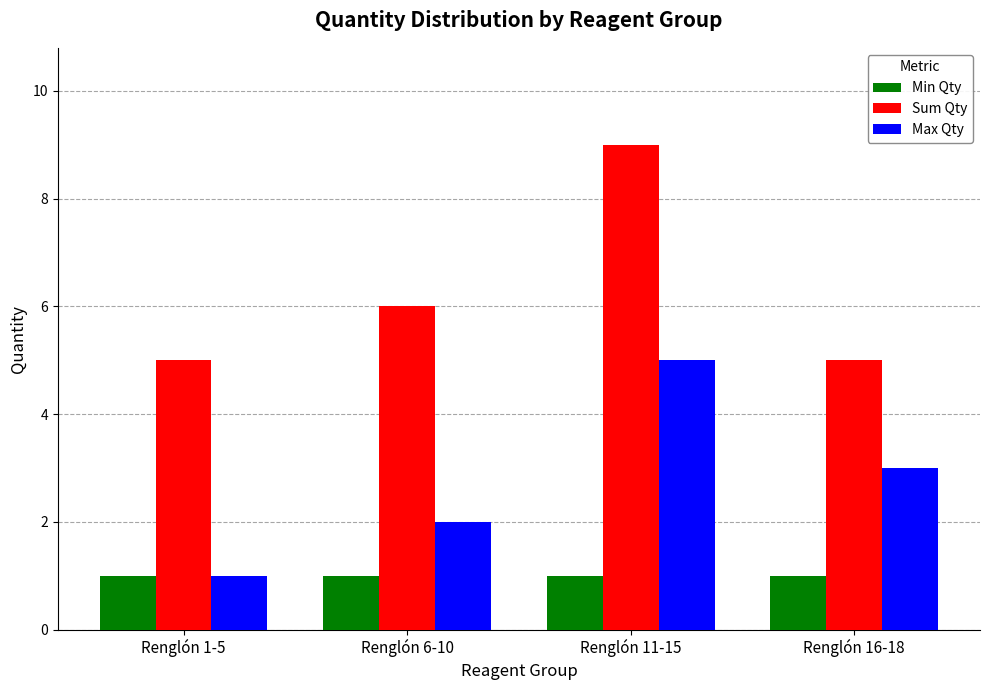

How many values in the Sum Qty series are below 6?

2